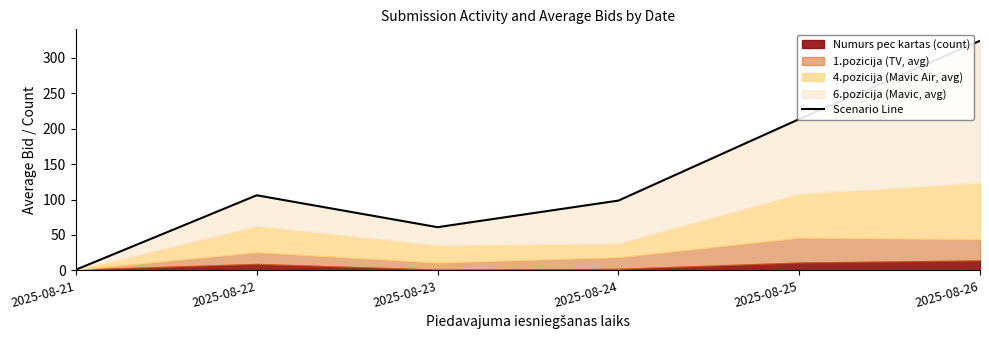

What is the difference between the maximum and minimum values?

323.0